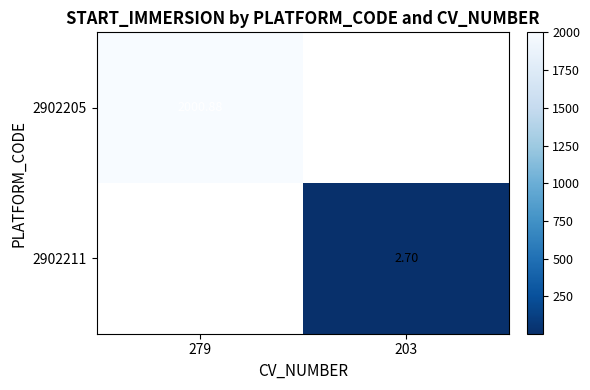

What is the maximum value shown in the chart?

2000.9